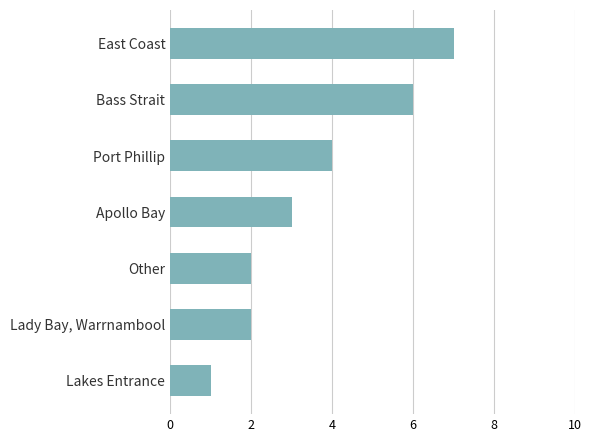

What is the minimum value shown in the chart?

1